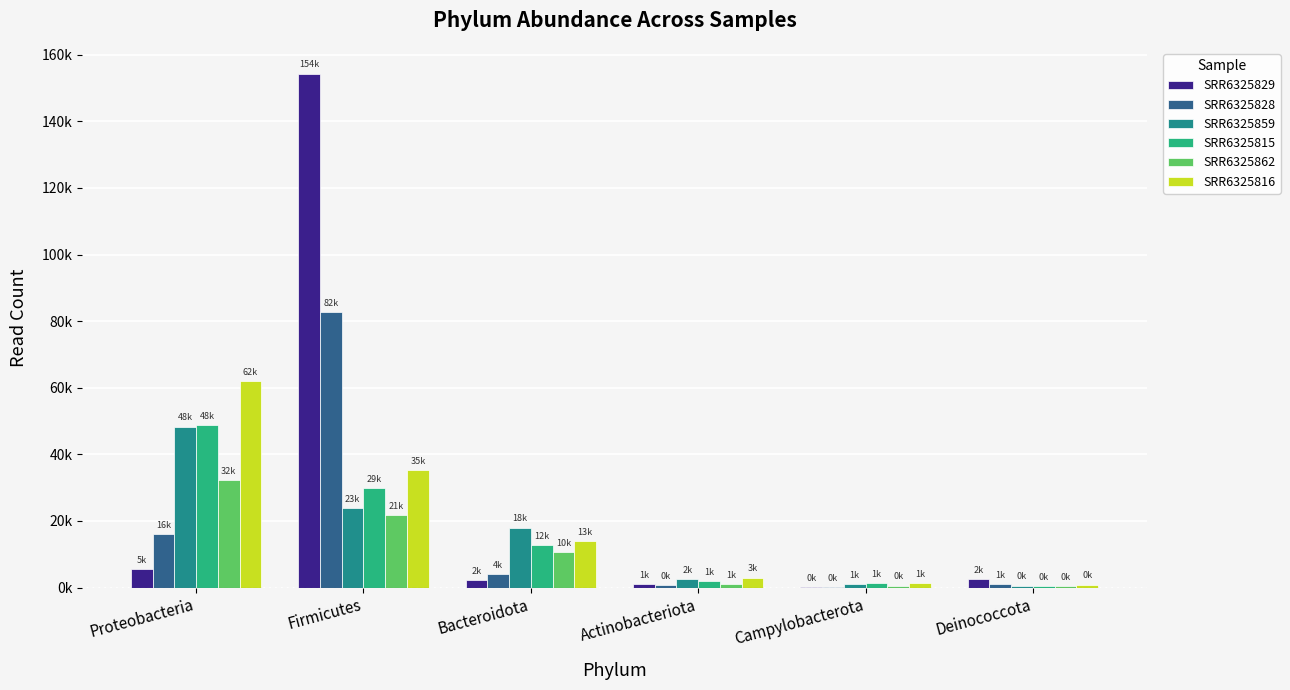

At which label is SRR6325815 closest to 24682?

Firmicutes